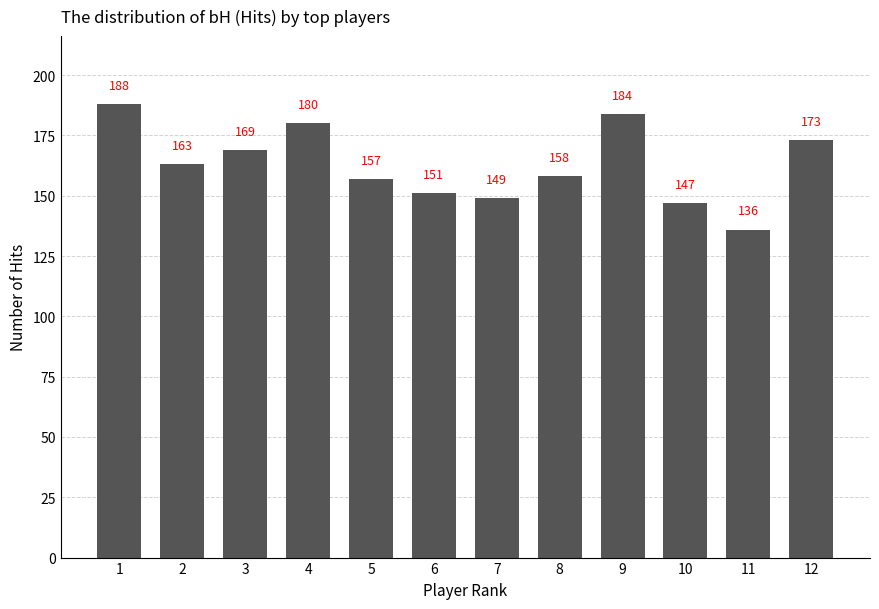

What is the value of the 10th bar from the left?

147